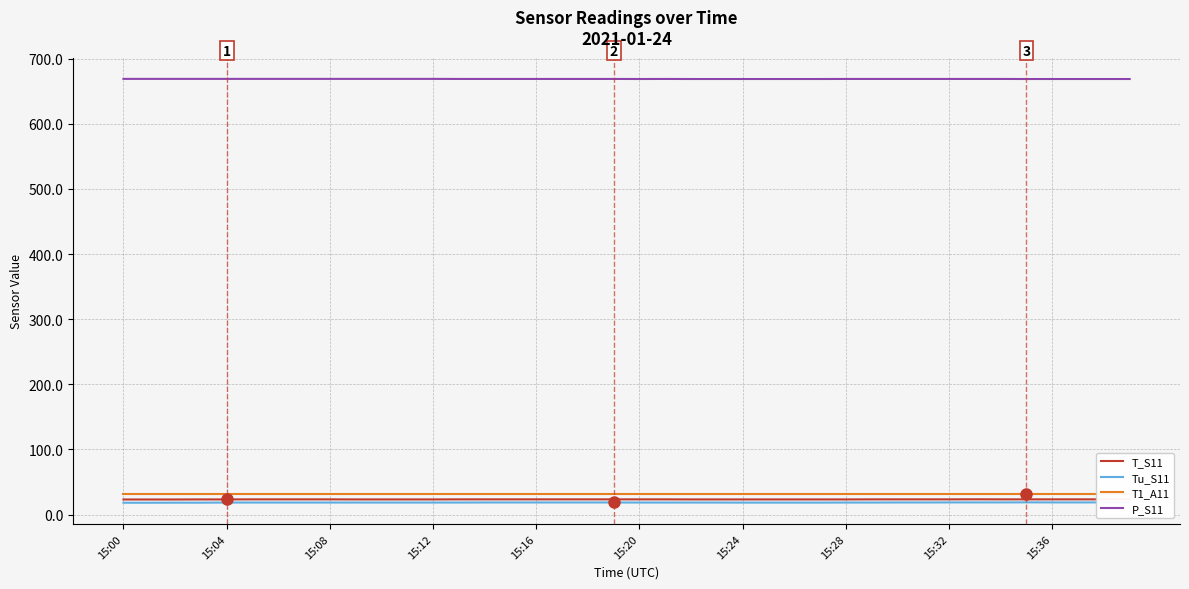

Which series has the largest range (max minus min)?

Tu_S11